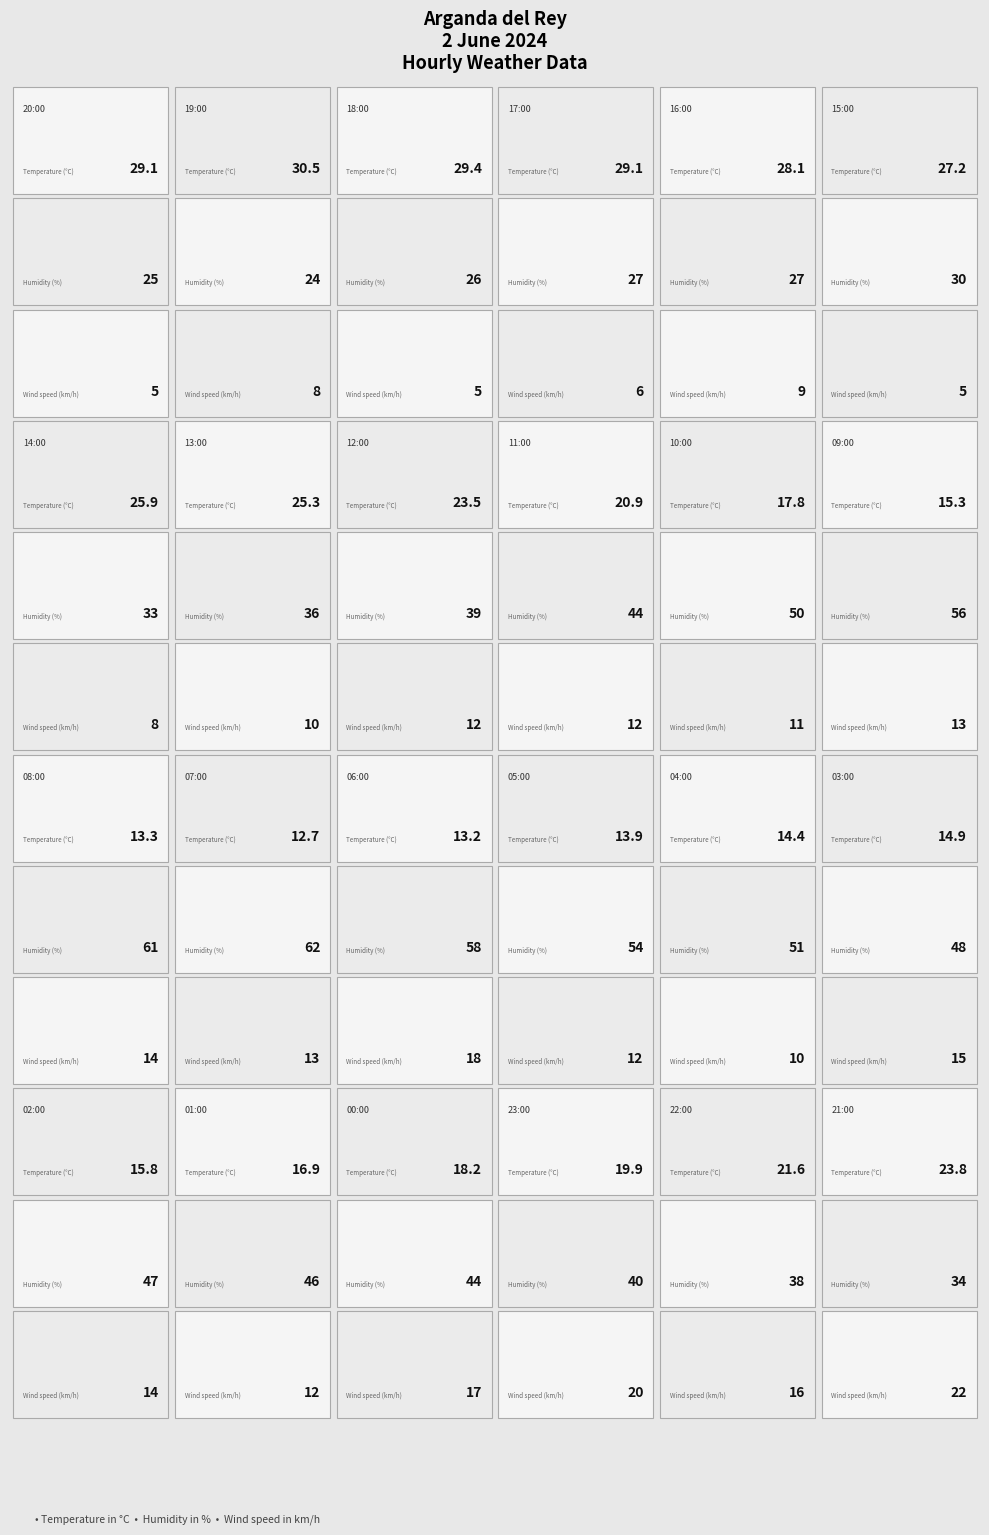

What is the difference between the highest and lowest values at 02:00?

33.0